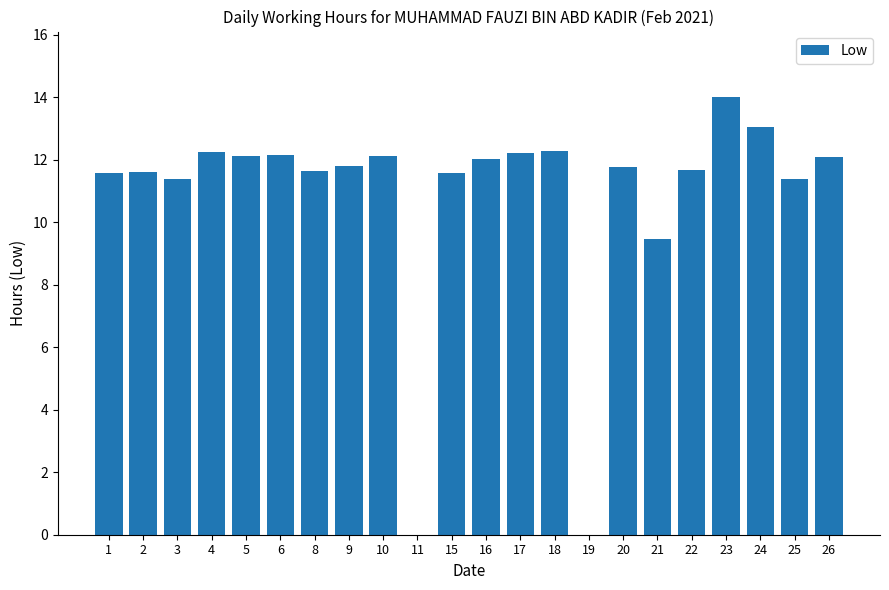

What is the change in value from 3 to 23?

+2.6